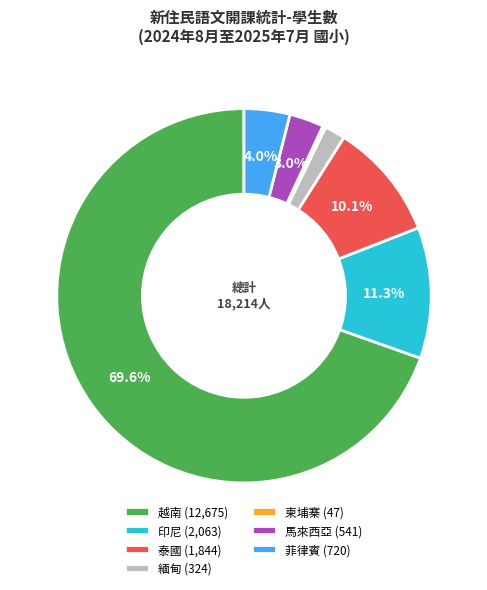

What is the largest slice in the pie chart?

越南